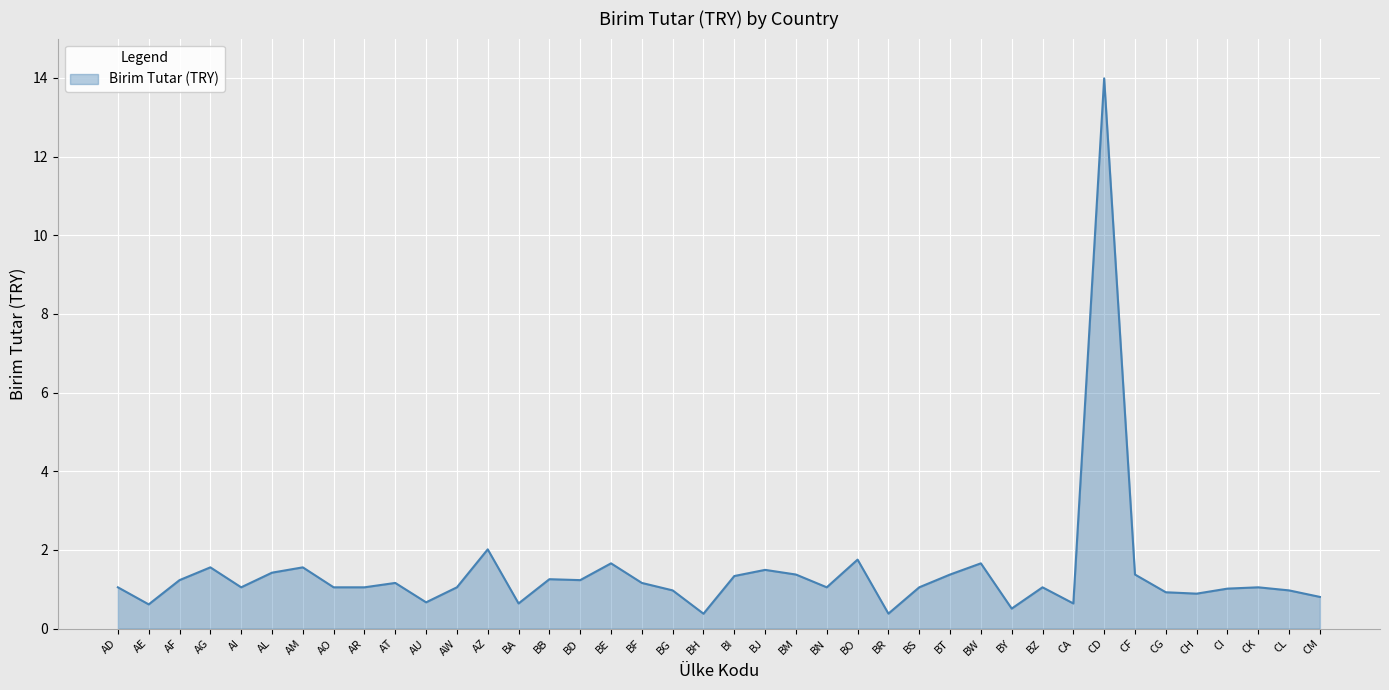

What is the approximate value at AM?

1.6